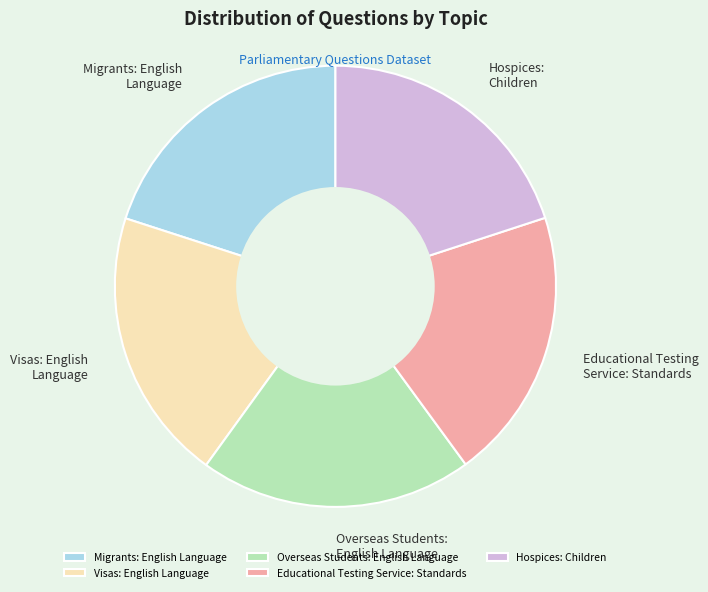

Is the sum of Visas: English Language and Educational Testing Service: Standards greater than half?

No